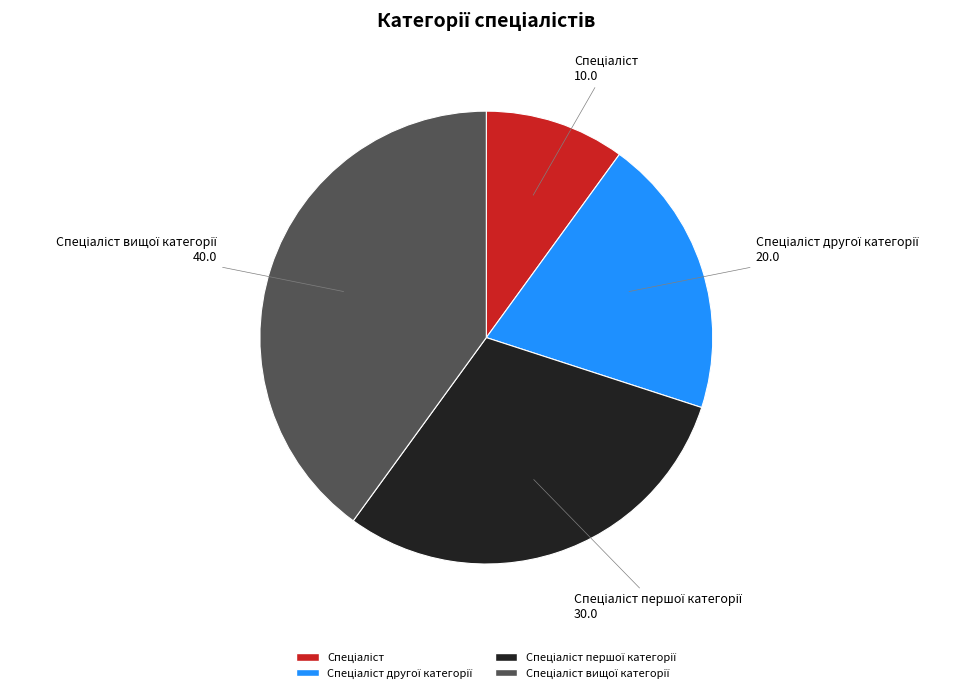

Is there any slice that represents more than half of the pie?

No